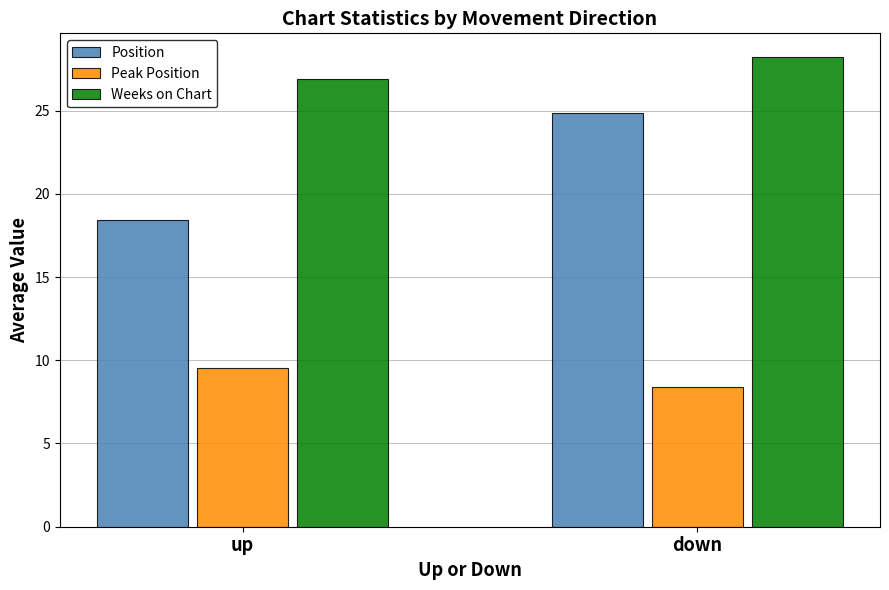

How many data points does each series have?

2